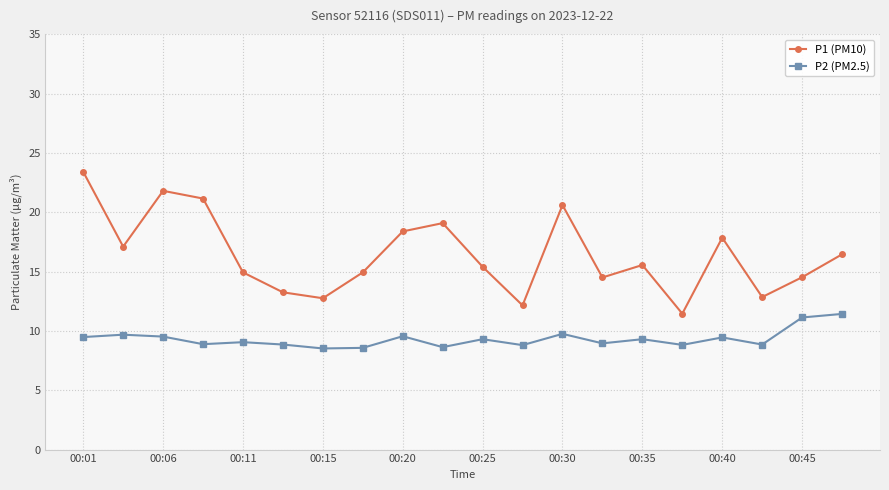

True or false: P1 (PM10) has more than 0 points higher than both neighbors.

True